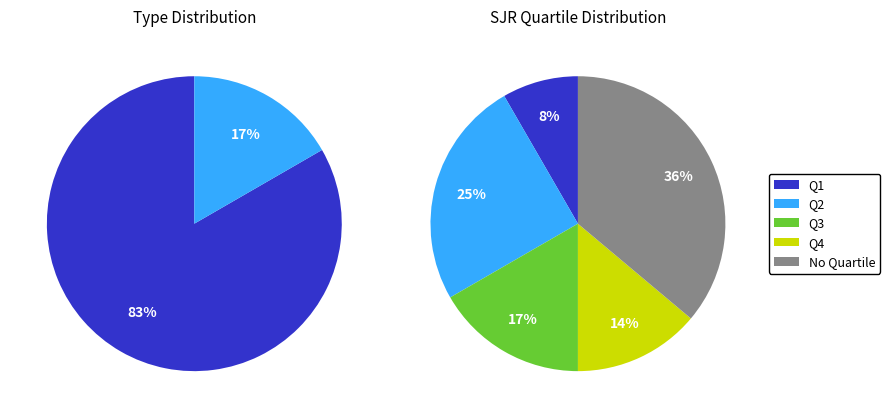

True or false: journal accounts for 83% of the total.

True